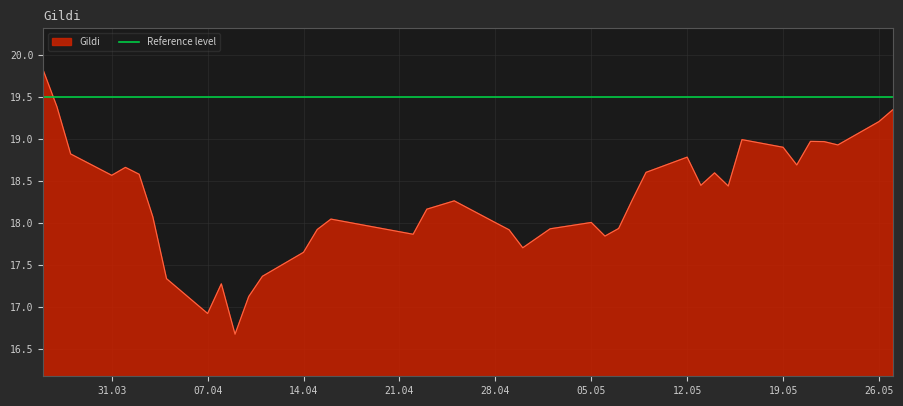

Which has a higher value, 28.04.2025 or 14.04.2025?

28.04.2025